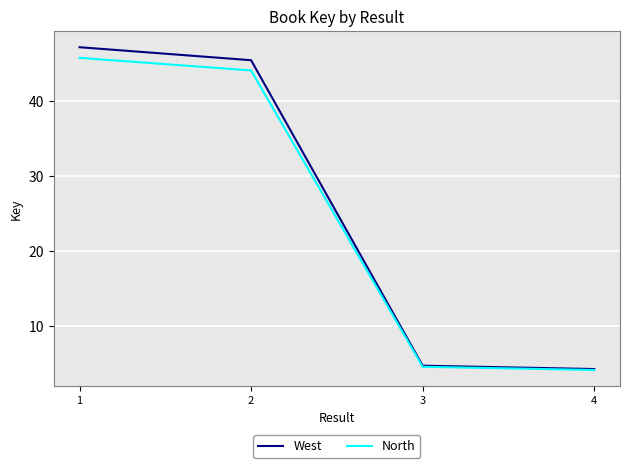

Reading right to left, extract all data points from this chart.

West: 4=4.3	3=4.8	2=45.4	1=47.2
North: 4=4.2	3=4.6	2=44.1	1=45.7